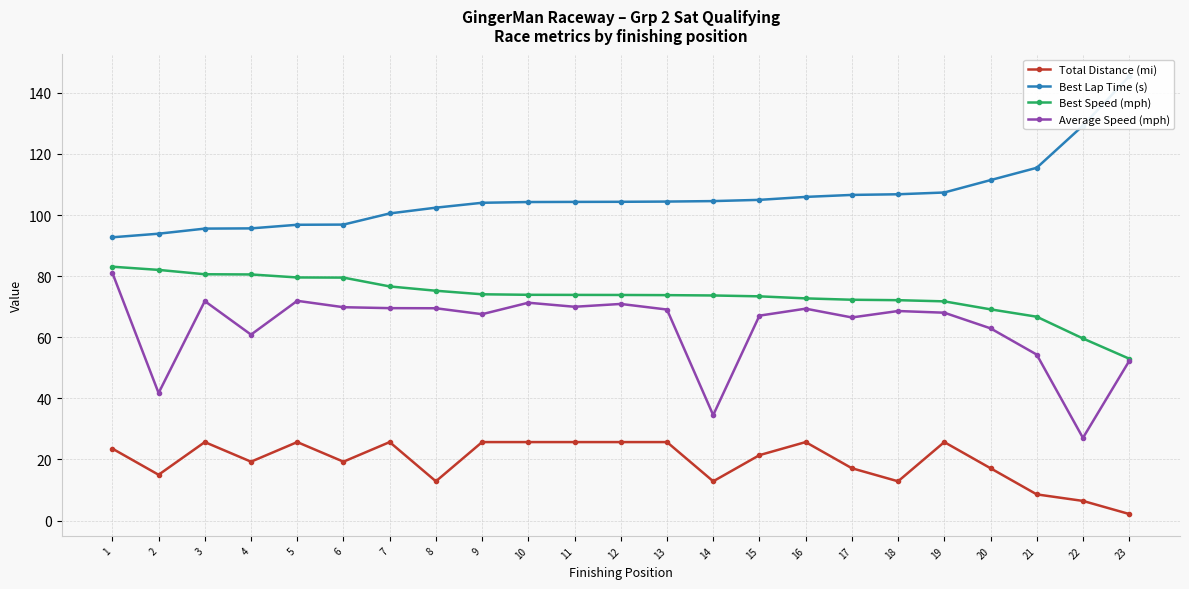

How many values in the Best Speed (mph) series are below 73?

8